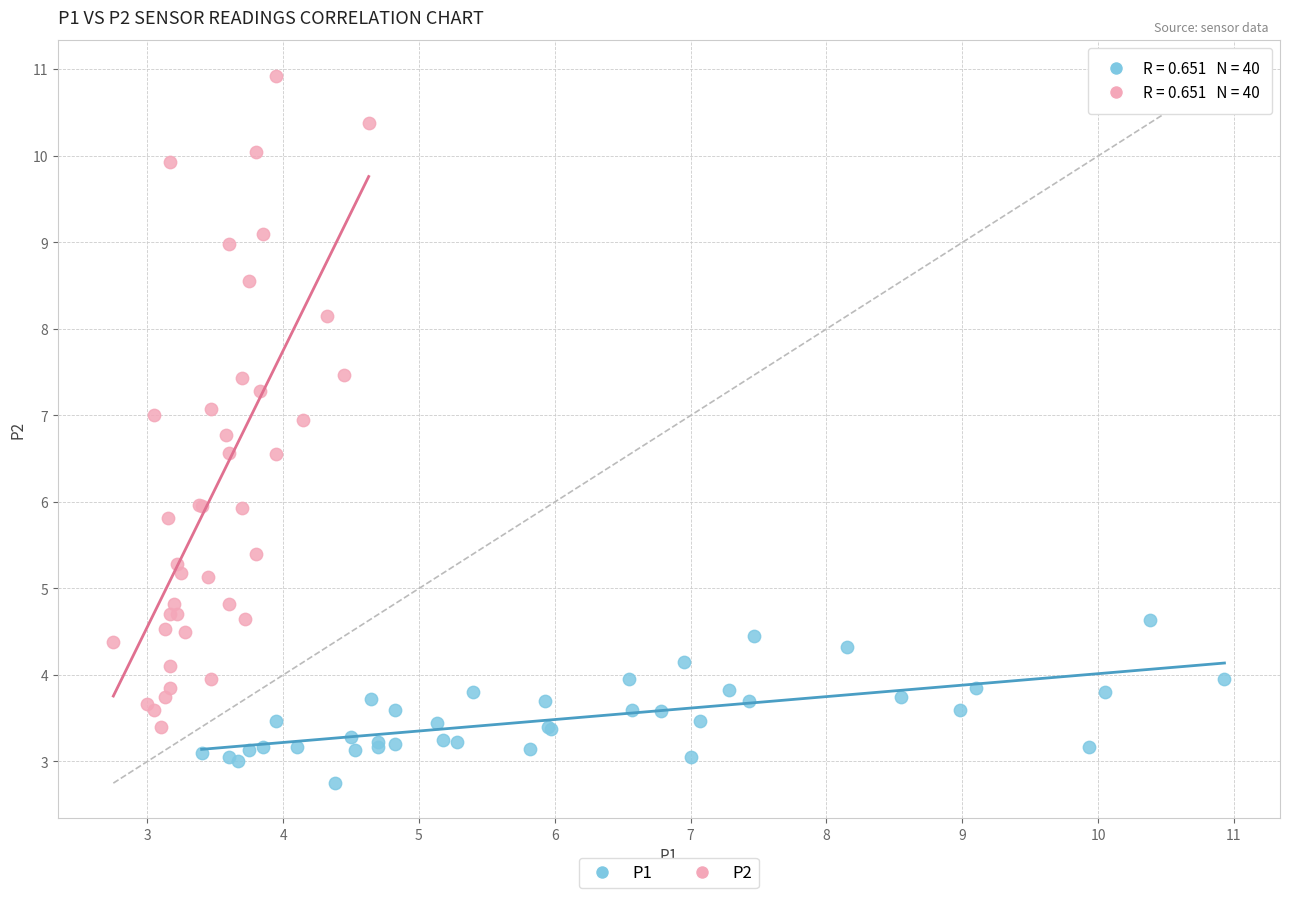

What are all the series names shown in the legend?

P1, P2